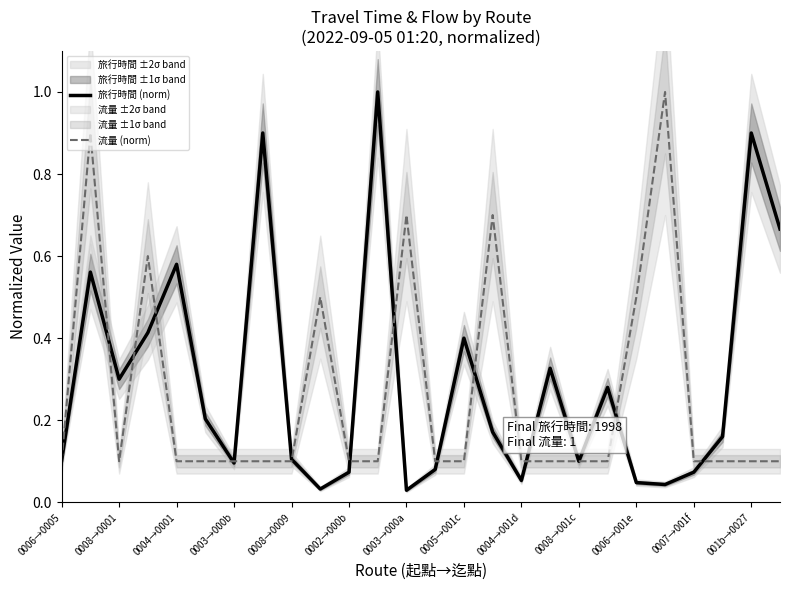

The value of 流量 (norm) at 0006→0005 is 0.1. True or false?

True